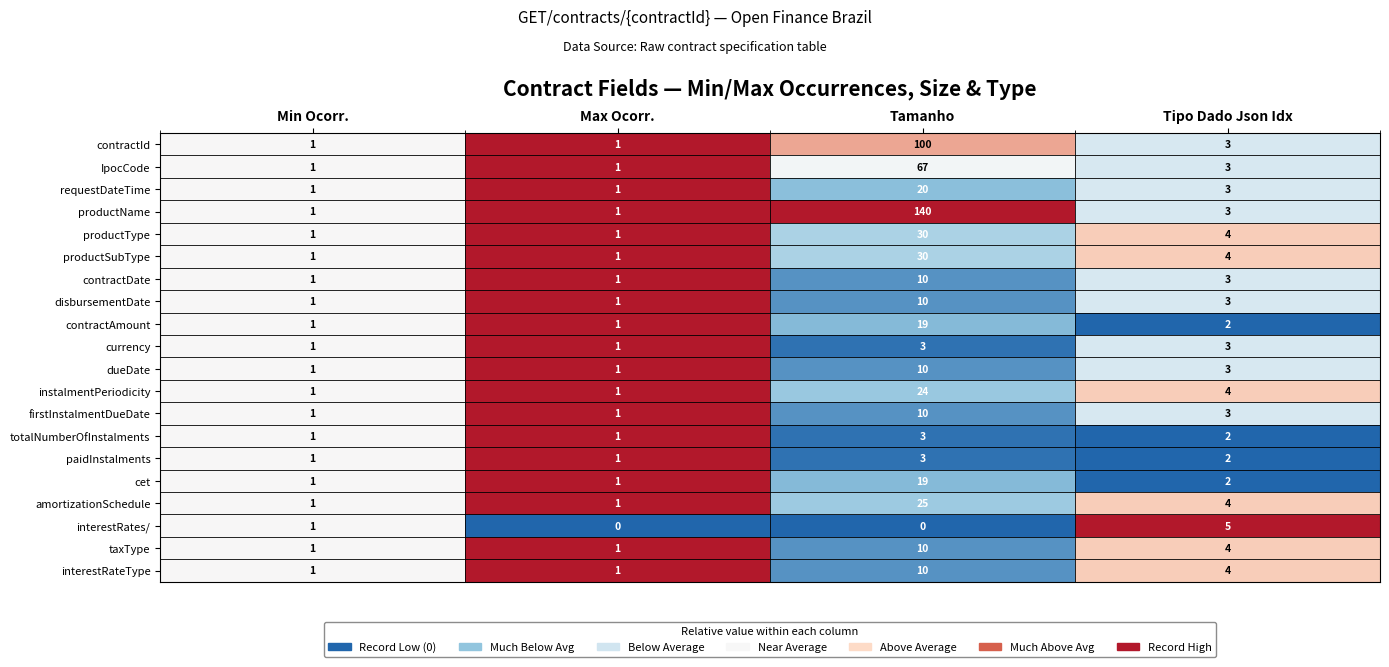

What is the difference between the highest and lowest values at Tamanho?

140